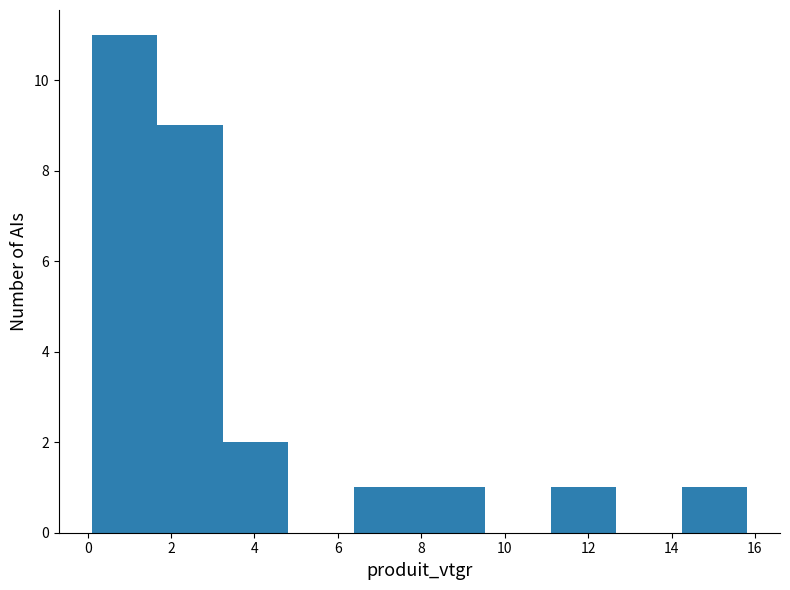

Reading left to right, transcribe this chart: for each bar, give the range it covers on the x-axis and its height. Neither the bar edges nor the heights are printed on the chart, so give them approximately, as read against the axes.

0.0 to 1.6: 11
1.6 to 3.2: 9
3.2 to 4.8: 2
4.8 to 6.4: 0
6.4 to 8.0: 1
8.0 to 9.6: 1
9.6 to 11.0: 0
11.0 to 12.6: 1
12.6 to 14.2: 0
14.2 to 15.8: 1